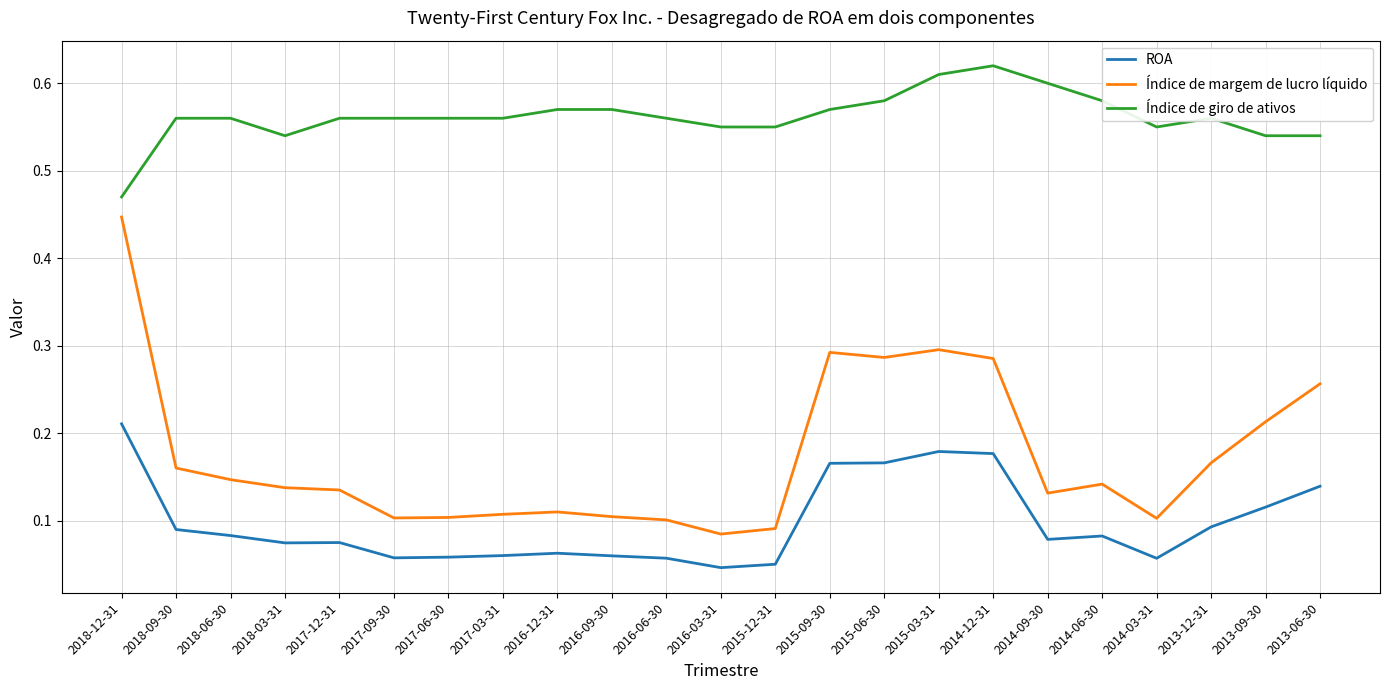

Is it true that Índice de giro de ativos equals 0.2 at 2013-12-31?

False